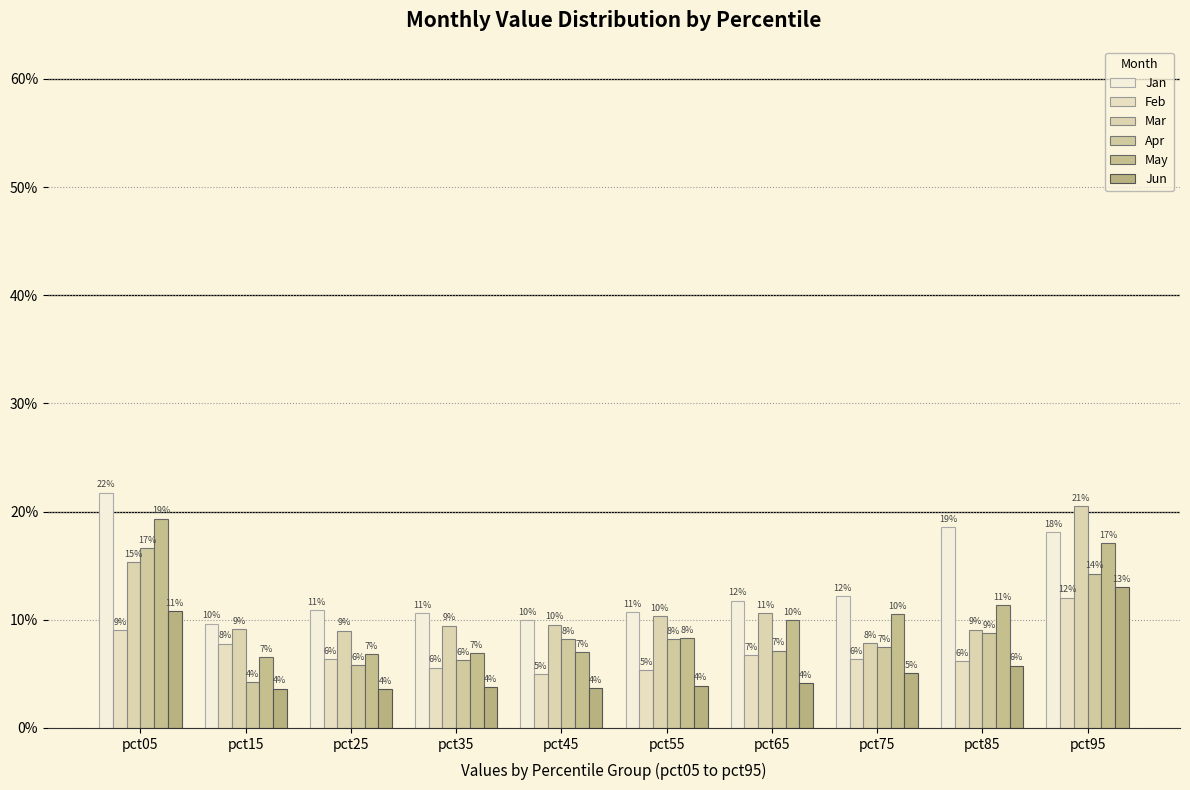

Between pct85 and pct15, which is larger?

pct85